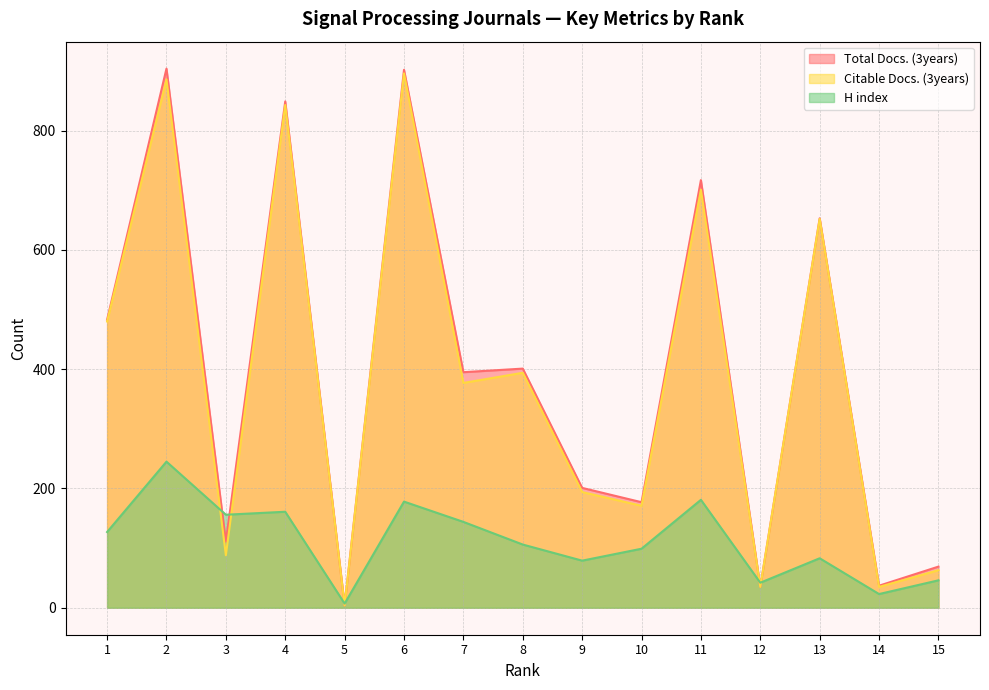

At how many categories does at least one series exceed 789?

3